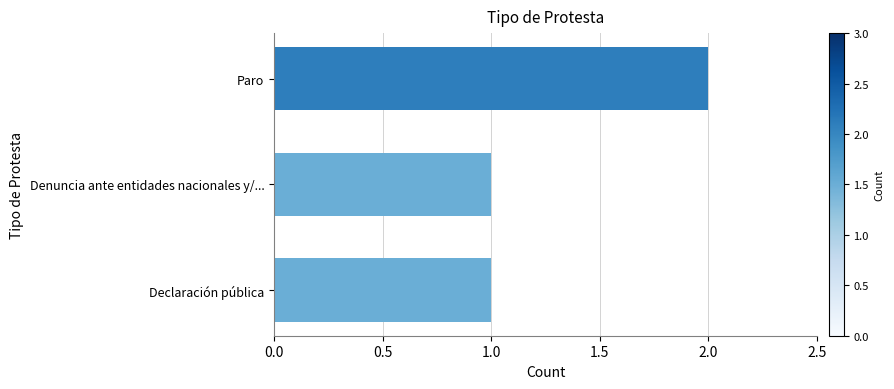

What is the label of the 1st bar from the top?

Paro